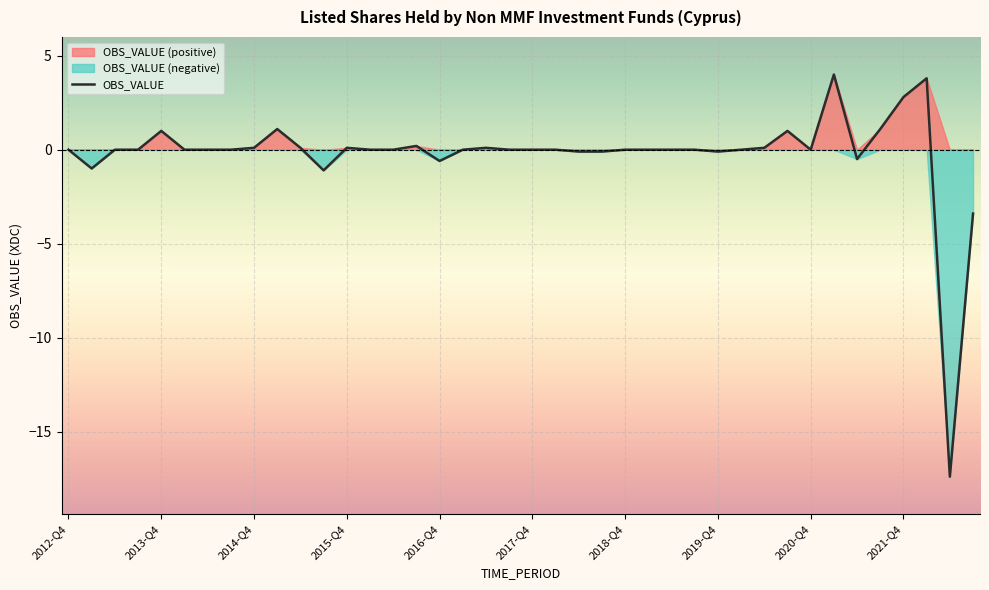

True or false: the data shows 3.8 at 37.

True